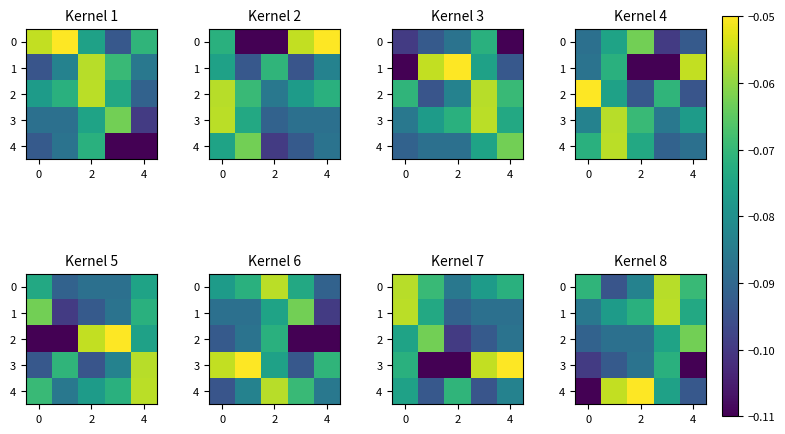

The 1 series shows -0.0 at 2. True or false?

False